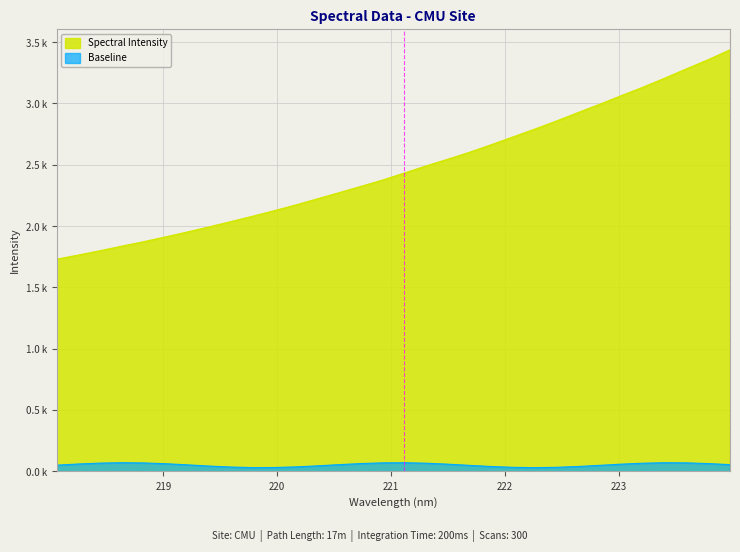

How many values are below 2?

8